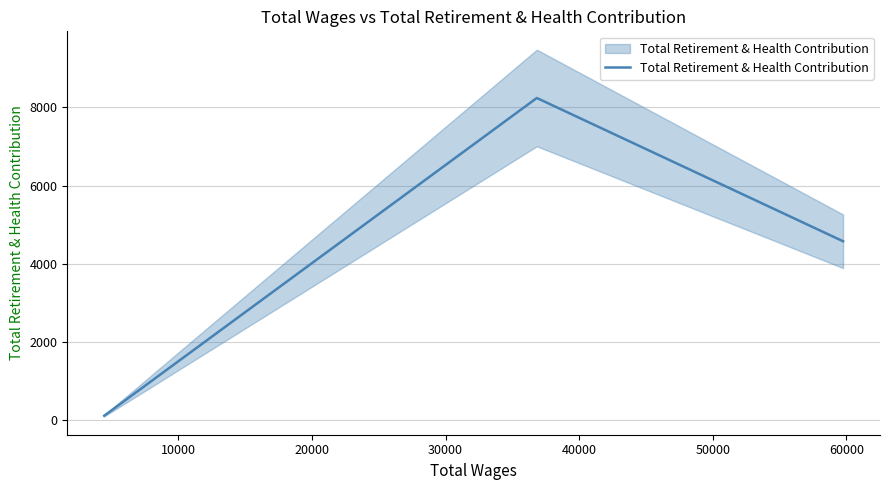

Is this an area chart (filled region under the line)?

No